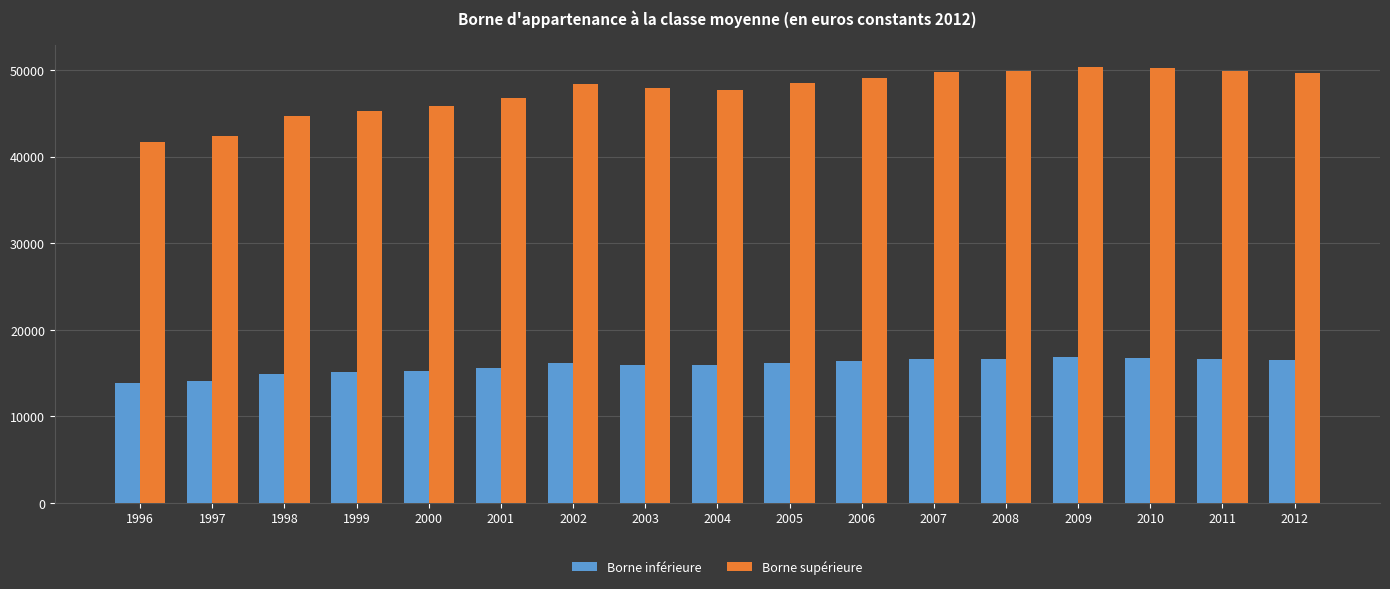

Is the value of Borne supérieure at 1999 greater than the value of Borne inférieure at 1999?

Yes